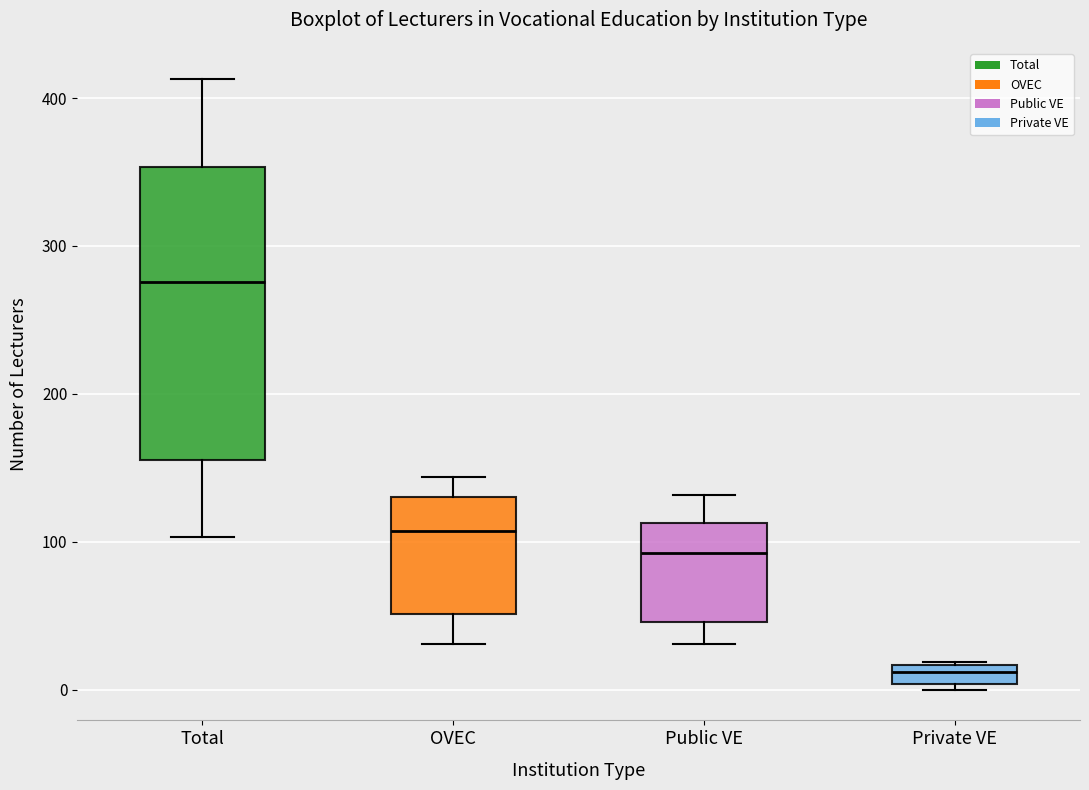

Which box is the tallest, from its lower edge to its upper edge?

Total